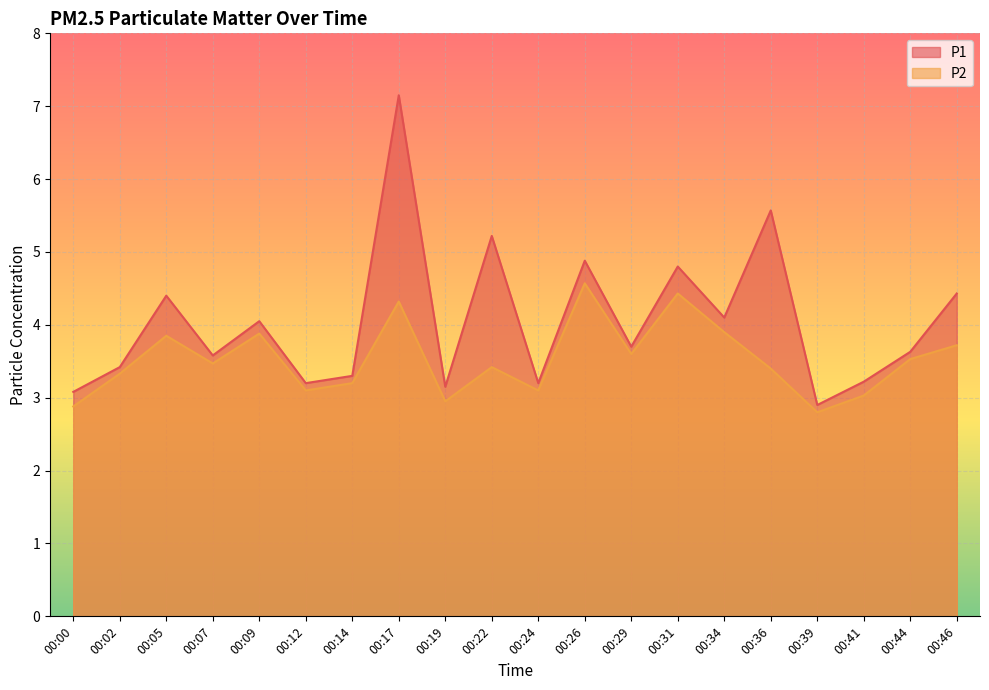

Where is P2 nearest to the value 3?

00:41